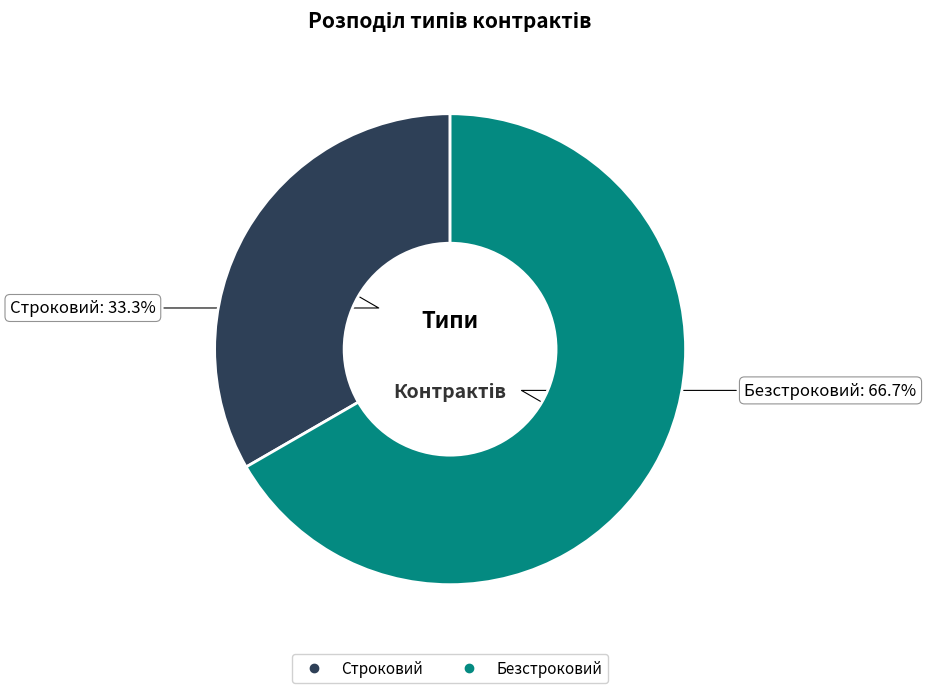

What is the smallest slice in the pie chart?

Строковий